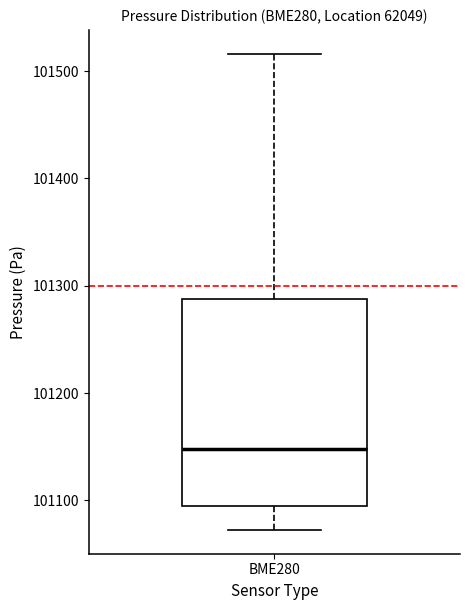

Where does the median line of the box for BME280 sit on the y-axis? The values are not printed on the chart, so give them approximately, as read against the axis.

101150